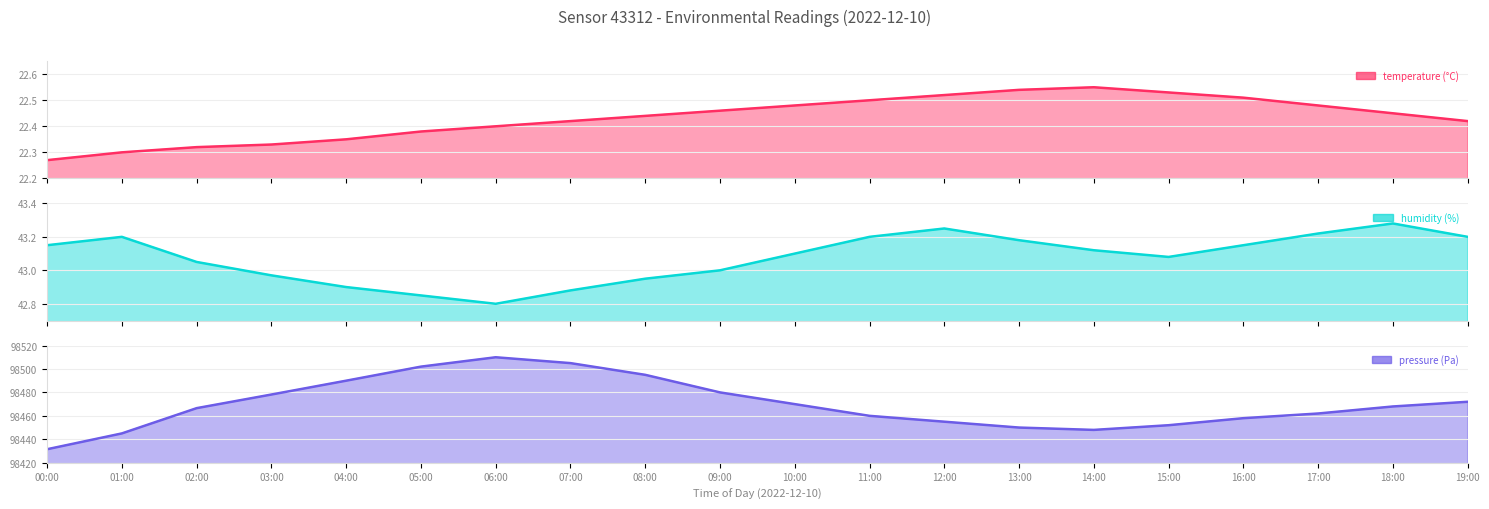

True or false: temperature (°C) has more than 0 interior local peaks.

True